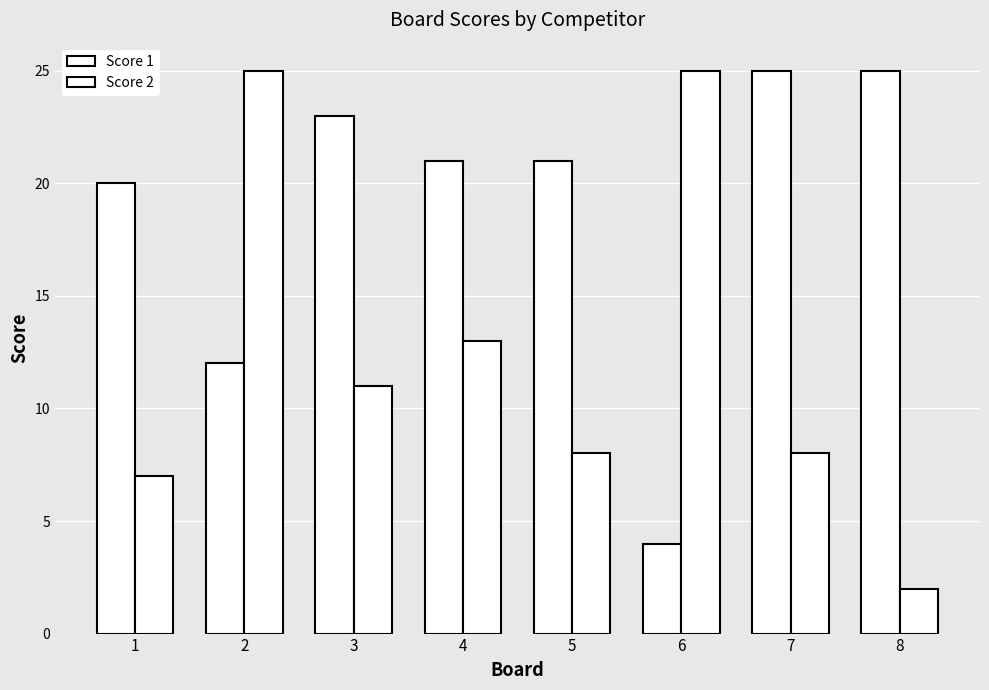

How many data points does each series have?

8